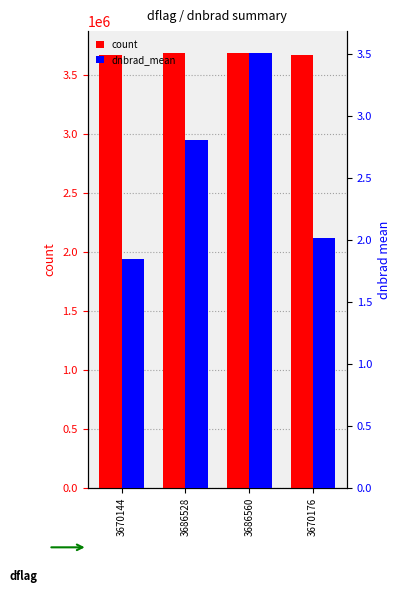

Where does the dnbrad_mean series first go above 2?

3686528